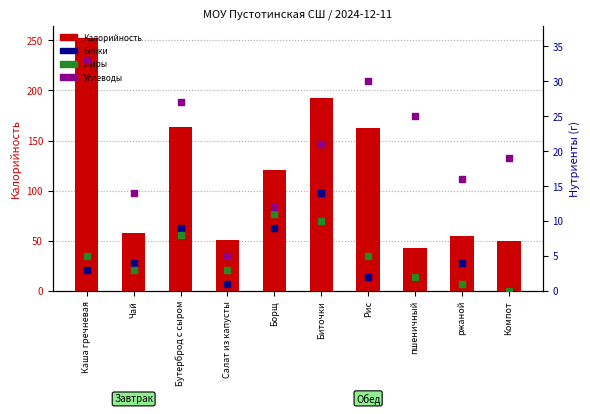

Which series reaches the maximum Y coordinate?

Калорийность